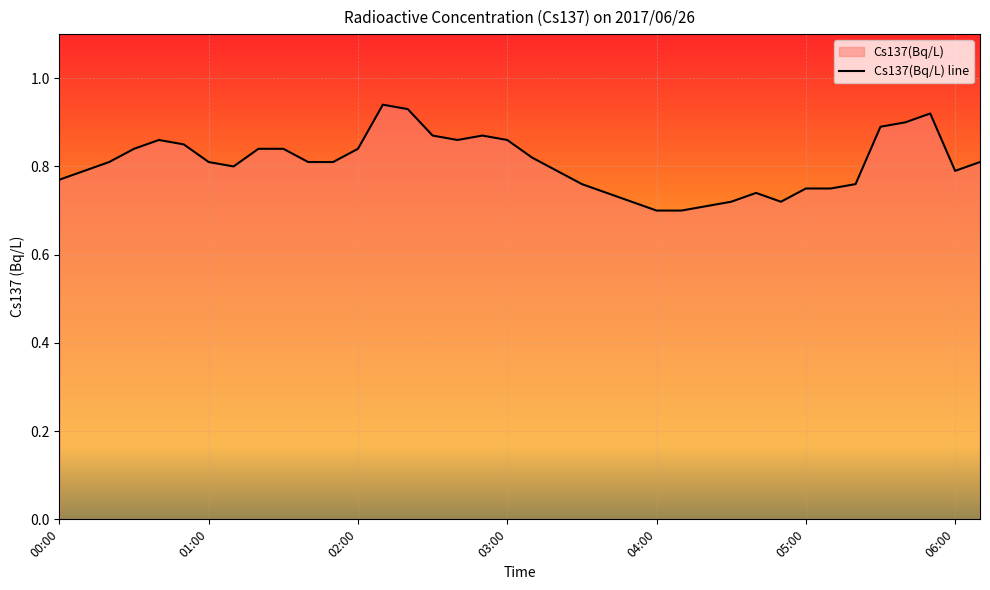

Is it true that the value at 17 is 1.3?

False